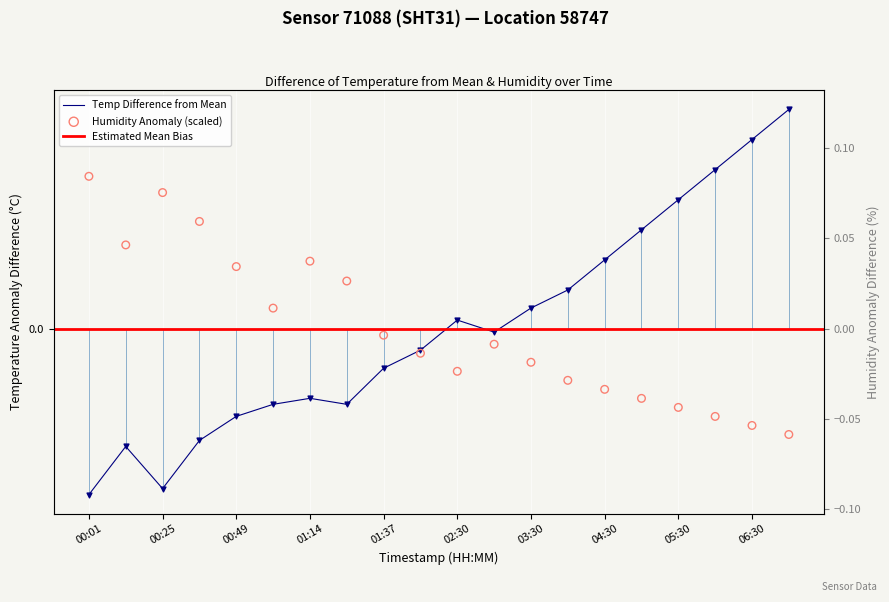

Which series has the largest total across all categories?

temperature